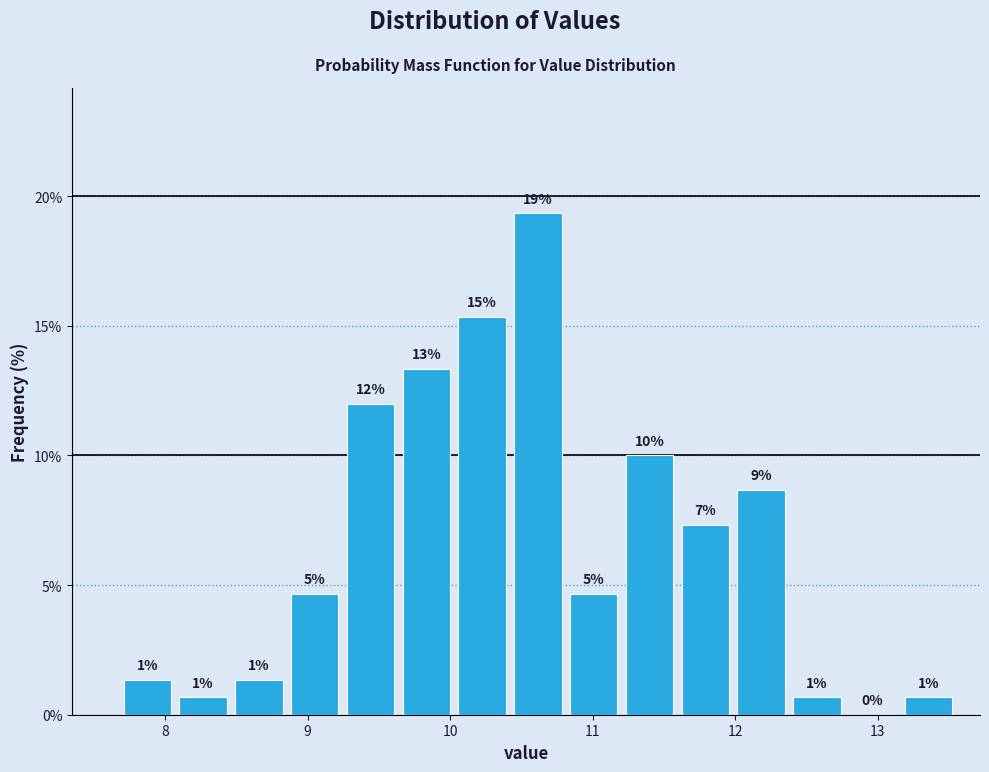

Read against the x-axis, roughly where is the centre of the tallest bar?

10.6